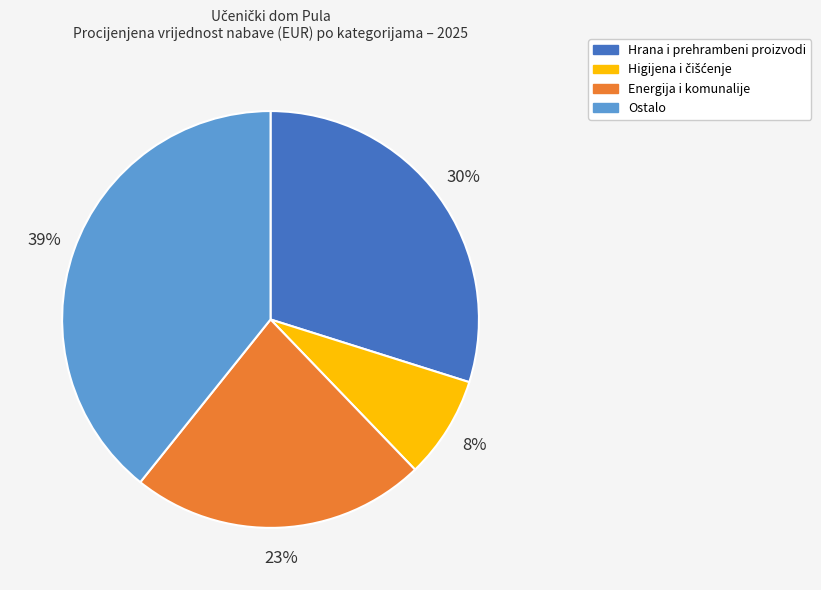

Is there any slice that represents more than half of the pie?

No